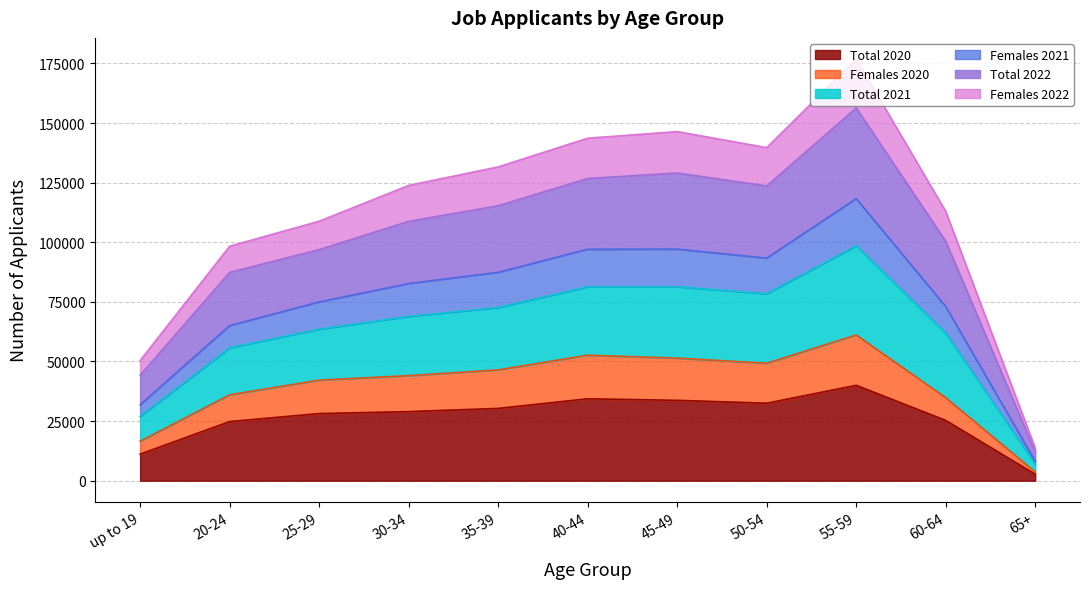

Which category has the highest value in the Total 2020 series?

55-59